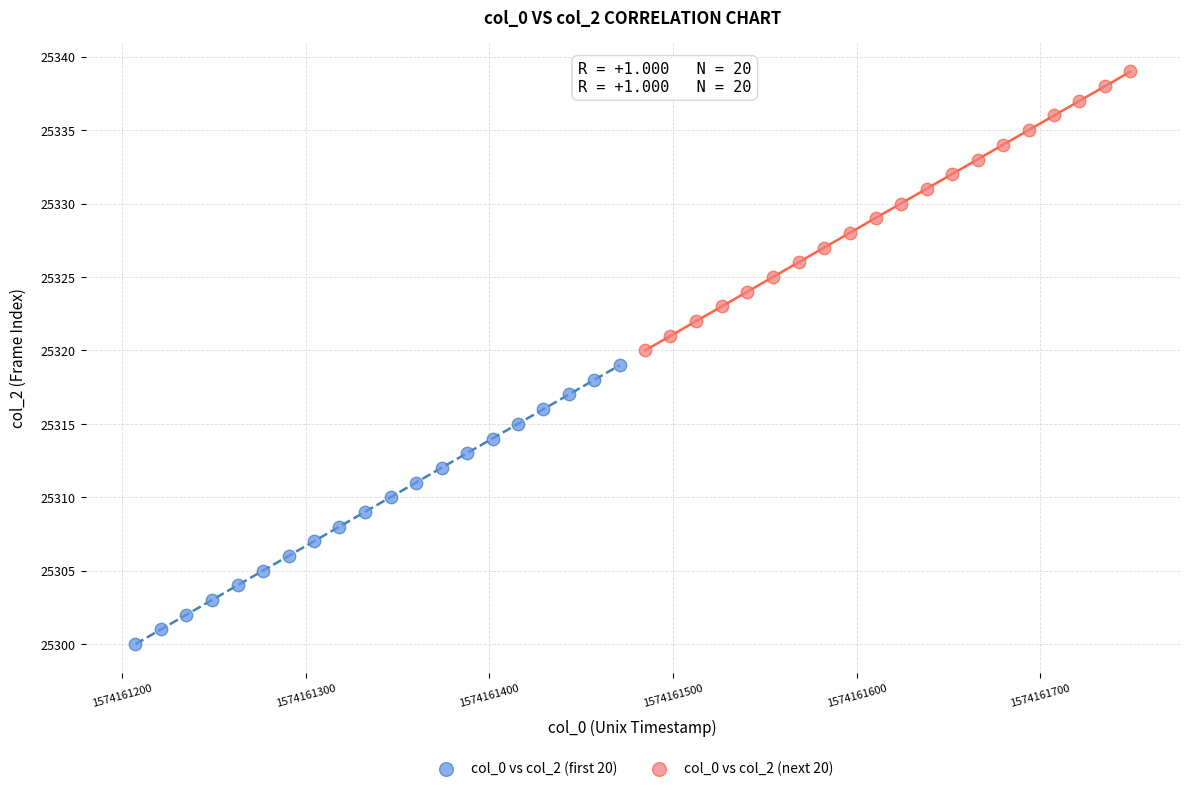

Which series contains the highest Y value?

col_0 vs col_2 (next 20)